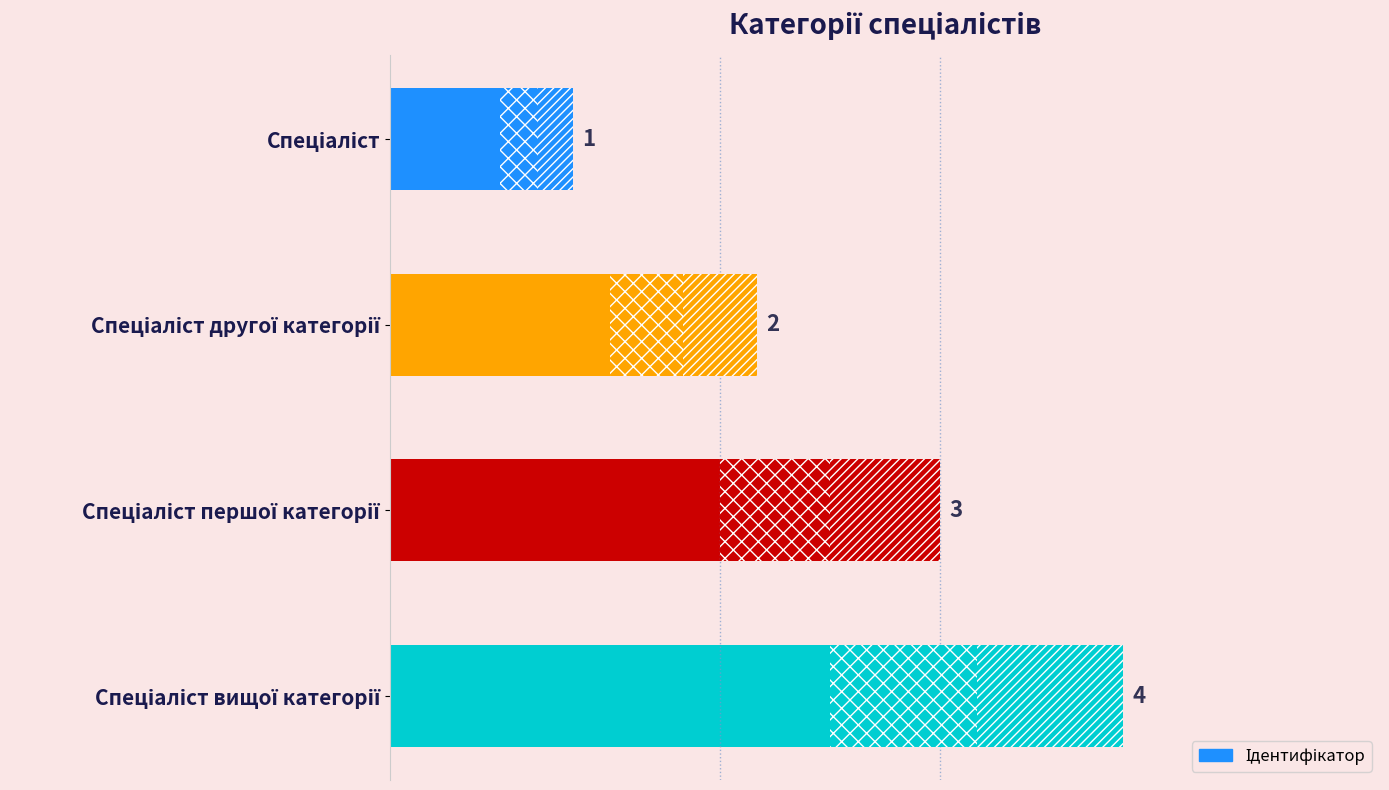

Count the values in the range 2 to 4.

3